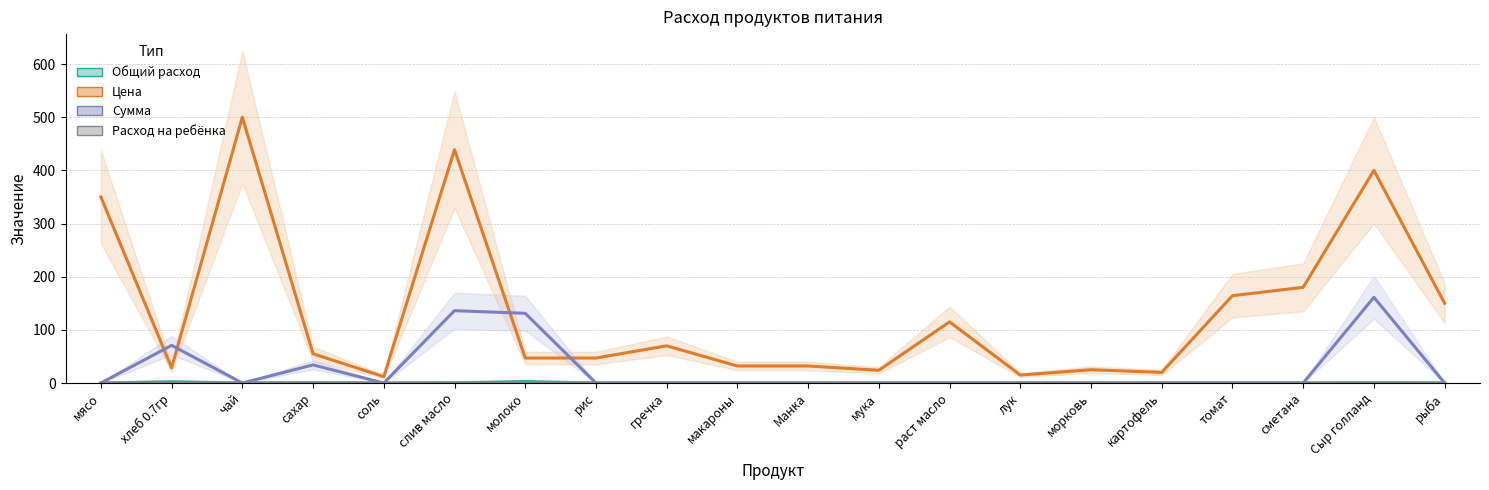

True or false: Расход на ребёнка and Цена cross at least once.

False